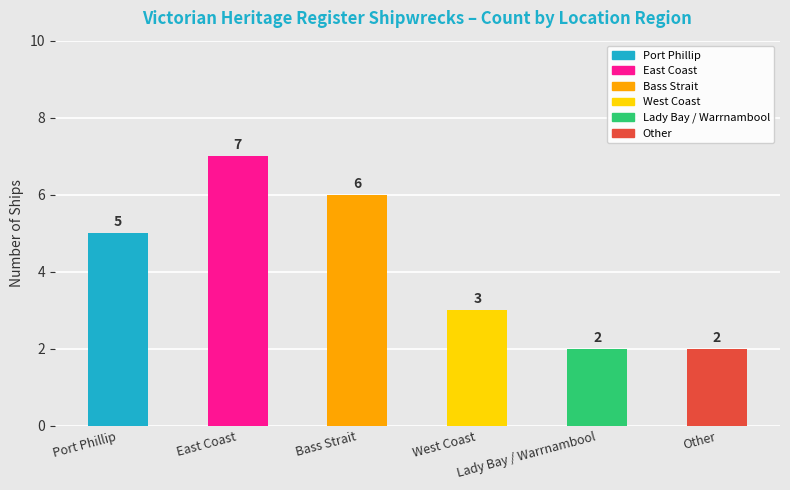

Count the values in the range 2 to 6.

5